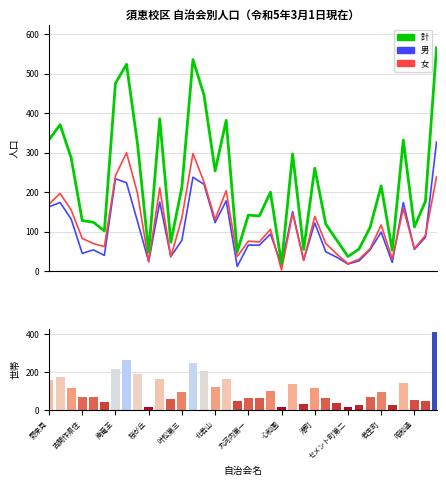

Where is 女 nearest to the value 151?

南竜王